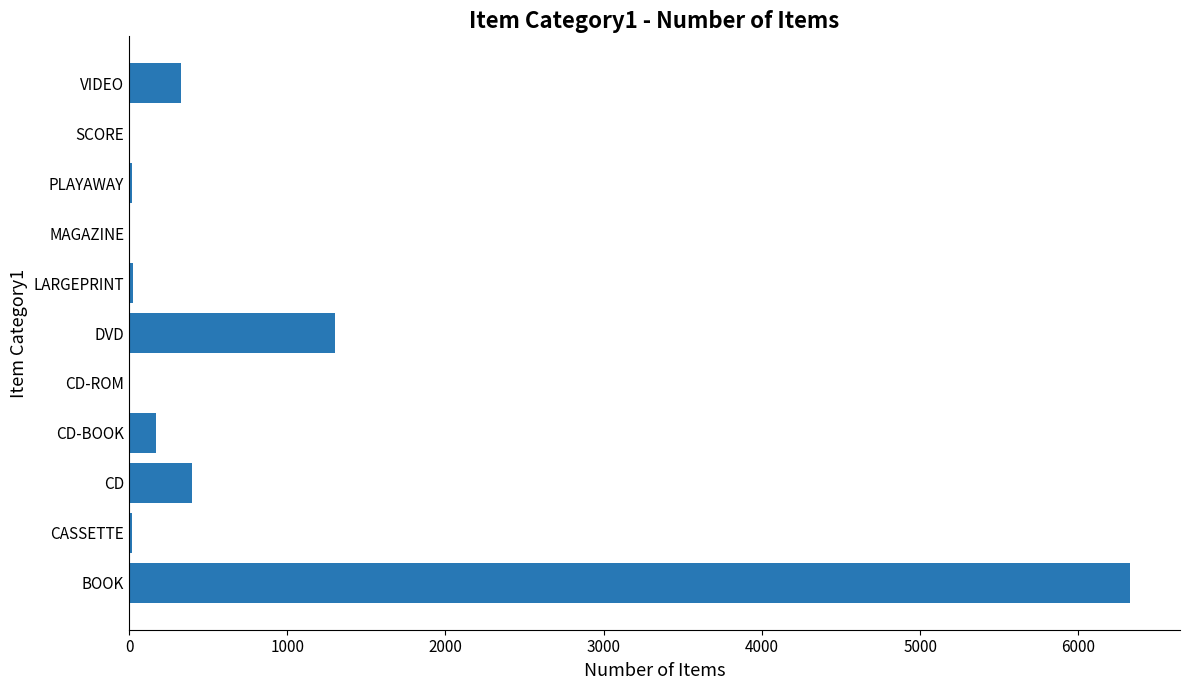

Between CD and SCORE, which is larger?

CD